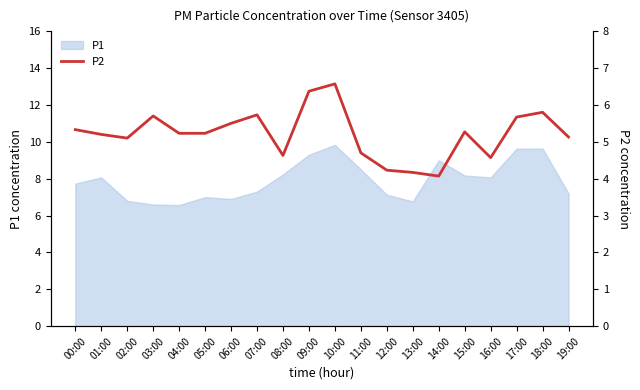

The chart shows a value of 0.9 at 13:00. True or false?

False